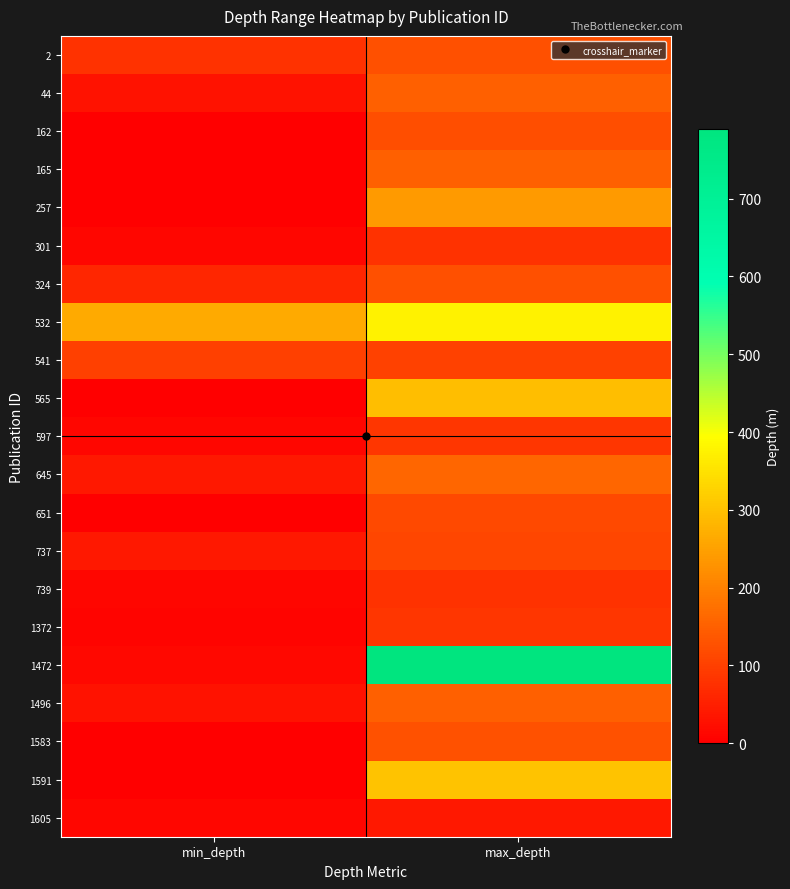

Reading left to right, extract all data points from this chart.

2: min_depth=80	max_depth=125
44: min_depth=30	max_depth=150
162: min_depth=1	max_depth=123
165: min_depth=0	max_depth=150
257: min_depth=0	max_depth=240
301: min_depth=10	max_depth=80
324: min_depth=60	max_depth=125
532: min_depth=265	max_depth=375
541: min_depth=100	max_depth=102
565: min_depth=0	max_depth=293
597: min_depth=10	max_depth=85
645: min_depth=40	max_depth=160
651: min_depth=0	max_depth=117
737: min_depth=40	max_depth=110
739: min_depth=10	max_depth=80
1372: min_depth=7	max_depth=85
1472: min_depth=14	max_depth=789
1496: min_depth=30	max_depth=150
1583: min_depth=2	max_depth=127
1591: min_depth=2	max_depth=303
1605: min_depth=10	max_depth=40